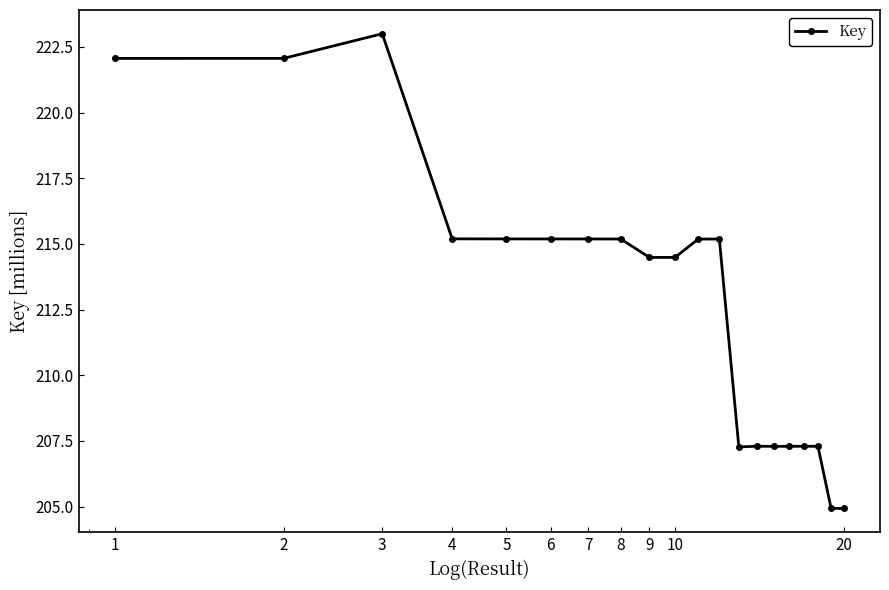

What is the smallest value displayed?

204.9